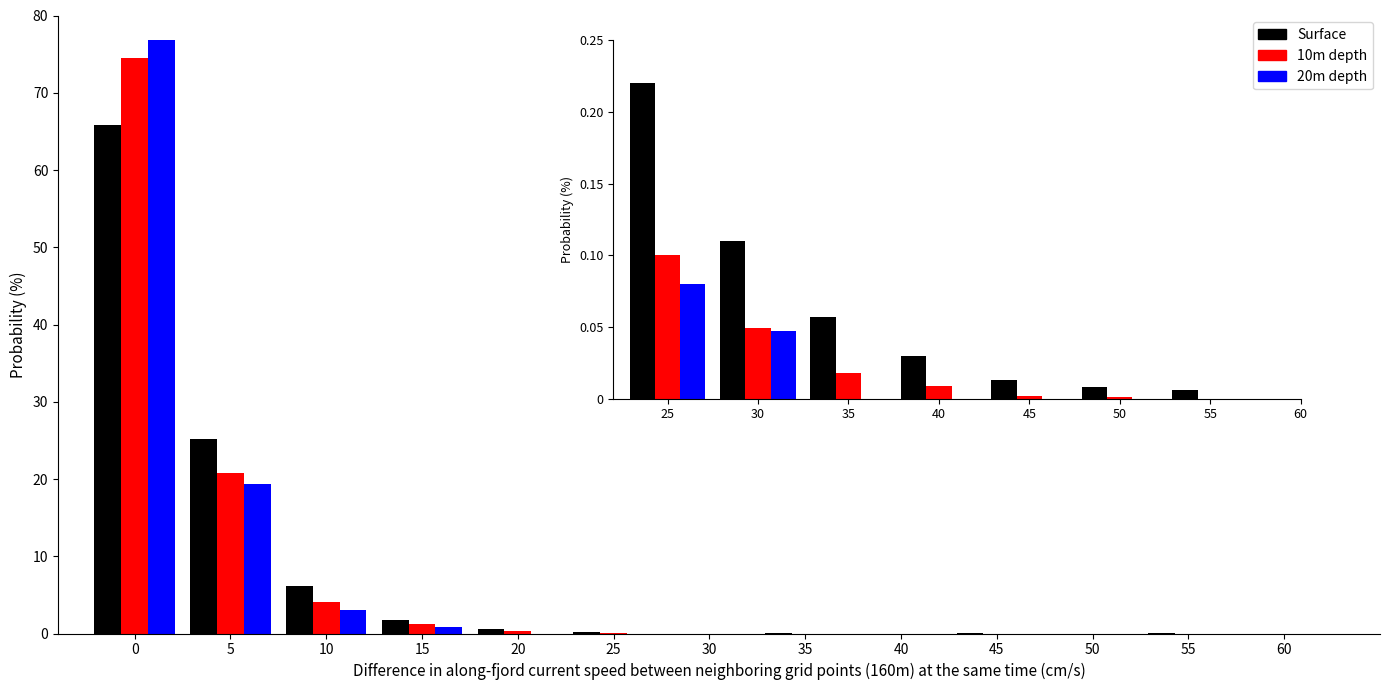

What is the total value across all series at 0?

217.1